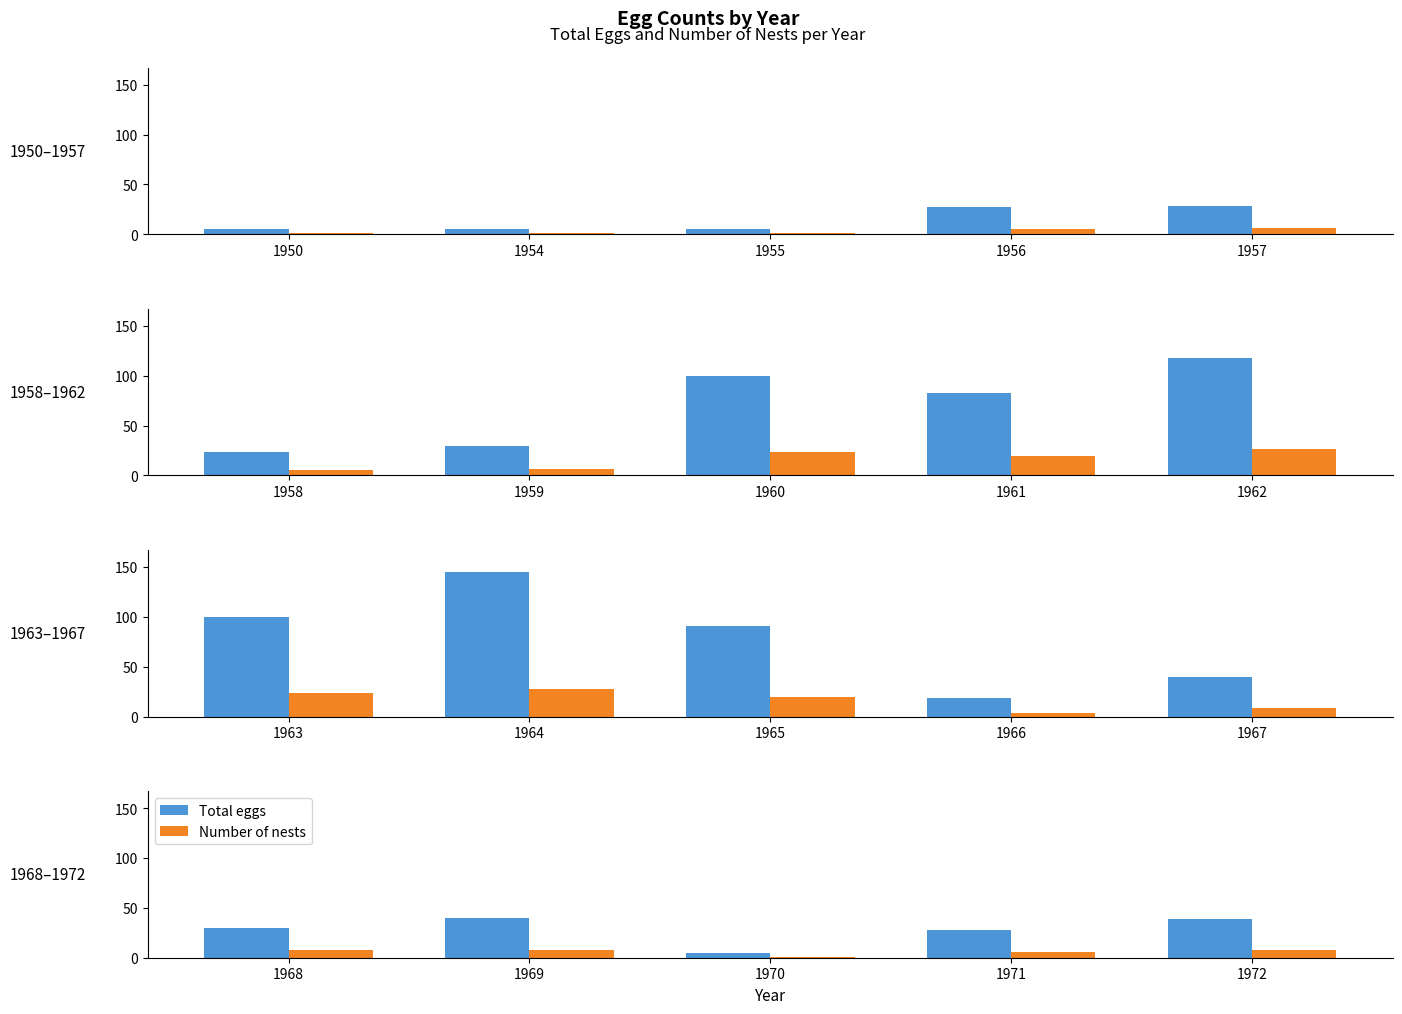

How many Number of nests values are between 6 and 8?

4